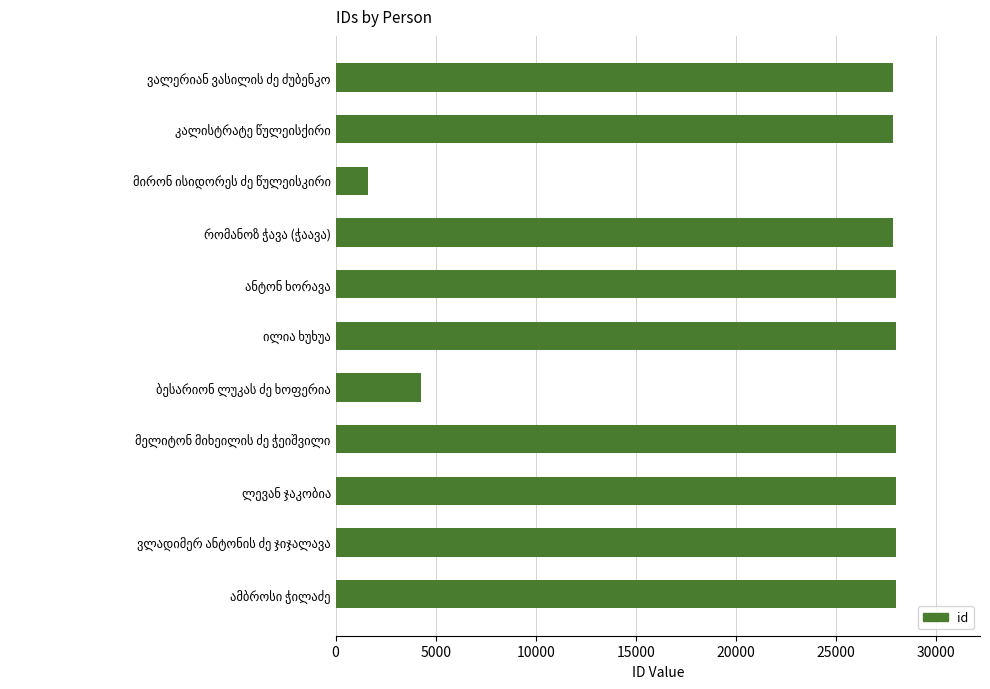

What is the difference between the second highest and second lowest values?

23729